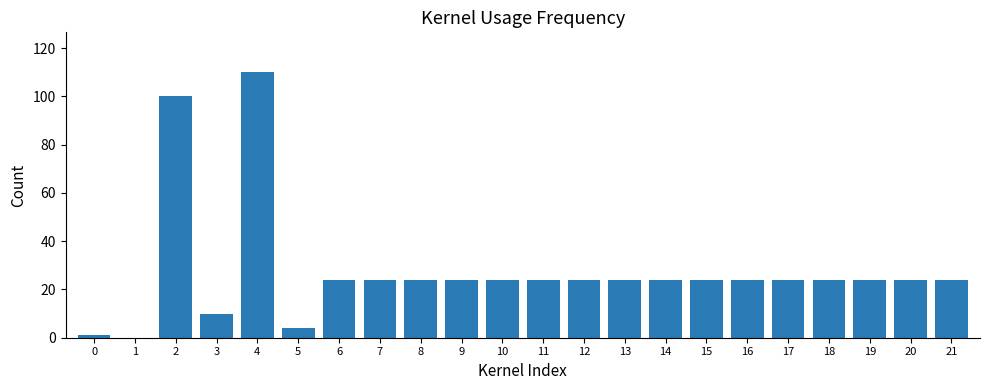

Is it true that the value at 4 is 60?

False